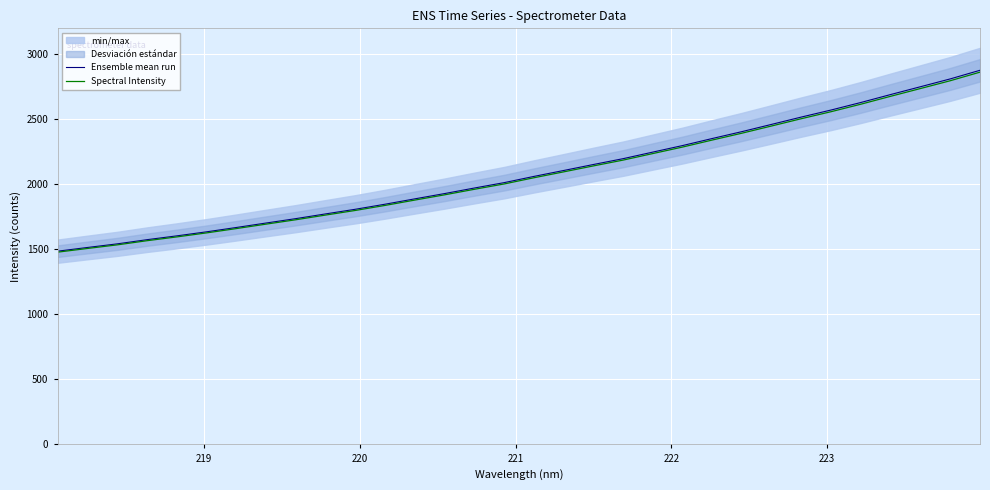

What is the minimum value for Spectral Intensity?

1478.9